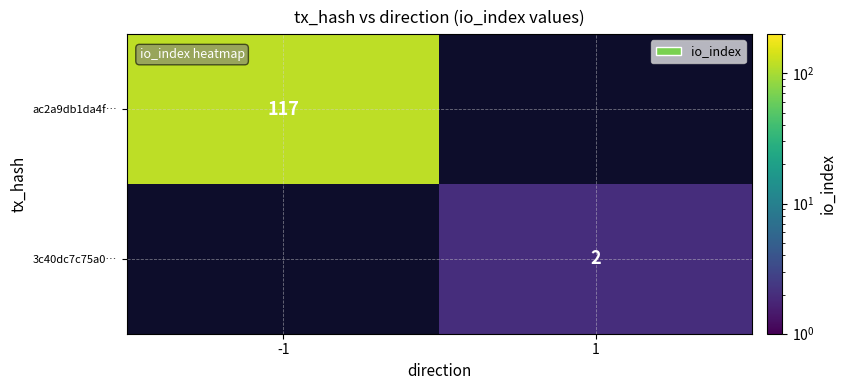

True or false: 3c40dc7c75a0… has a value of 1 at 1.

False